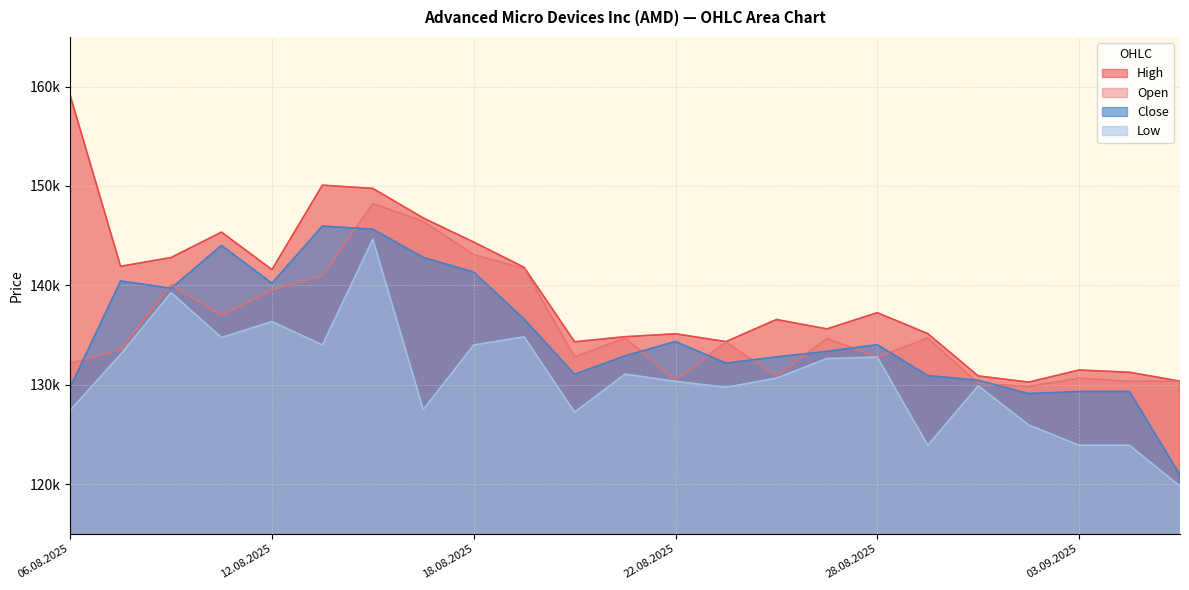

At which category does Open reach its first local valley?

11.08.2025